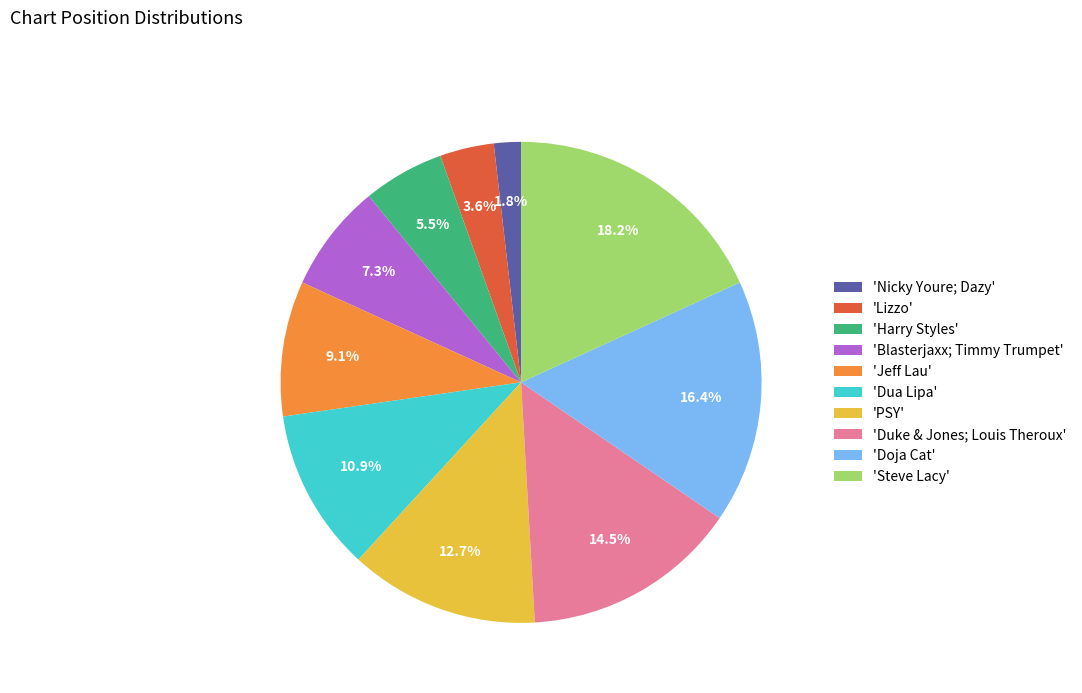

Which slice is the smallest?

'Nicky Youre; Dazy'